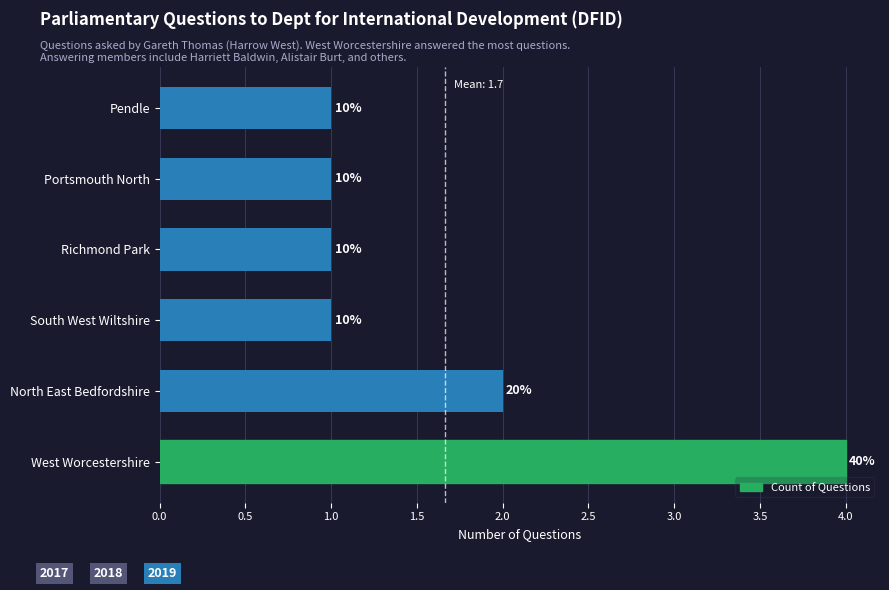

How many bars are there in total?

6